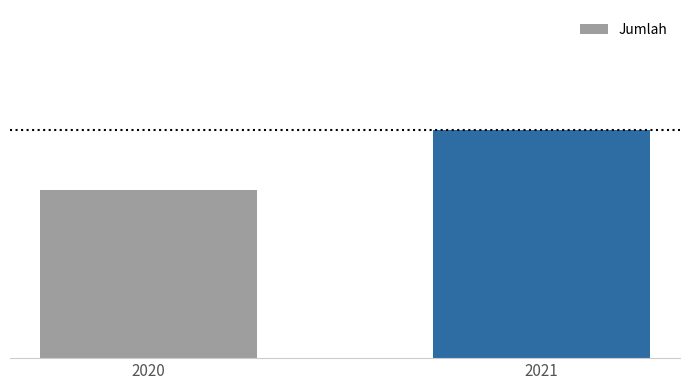

Which has a higher value, 2020 or 2021?

2021